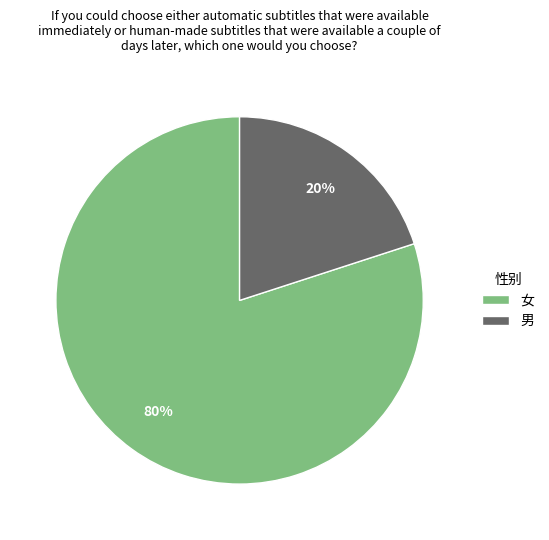

Combined, do 女 and 男 account for over 50%?

Yes